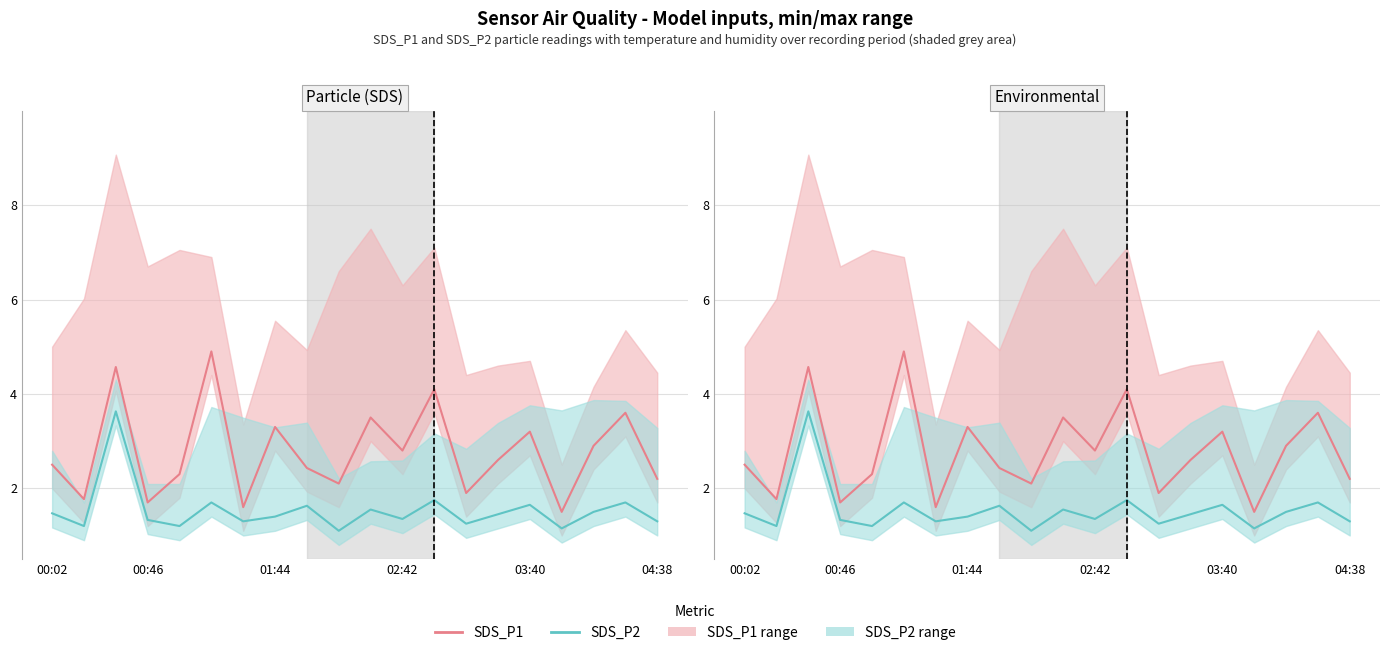

Rank the series by their maximum value, from highest to lowest.

SDS_P1, SDS_P2